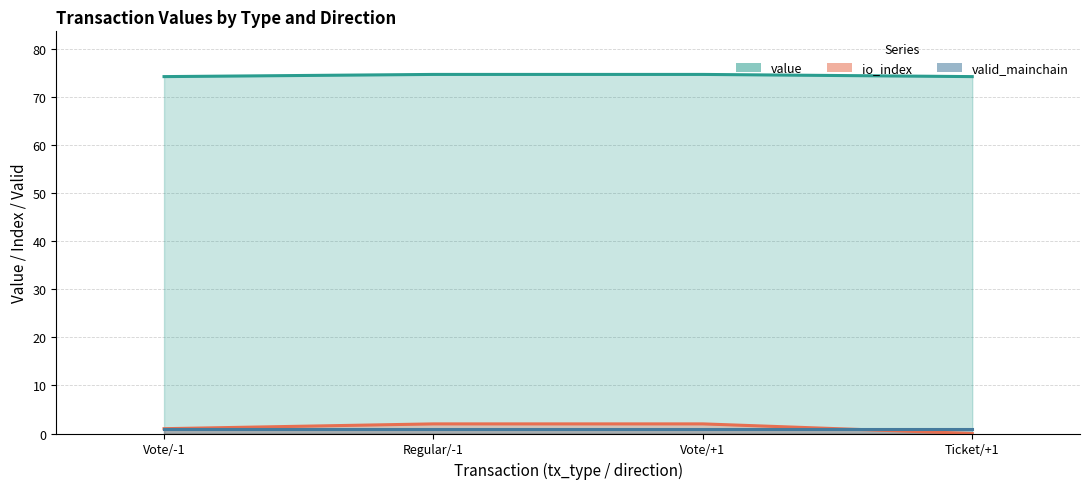

True or false: io_index and value cross at least once.

False